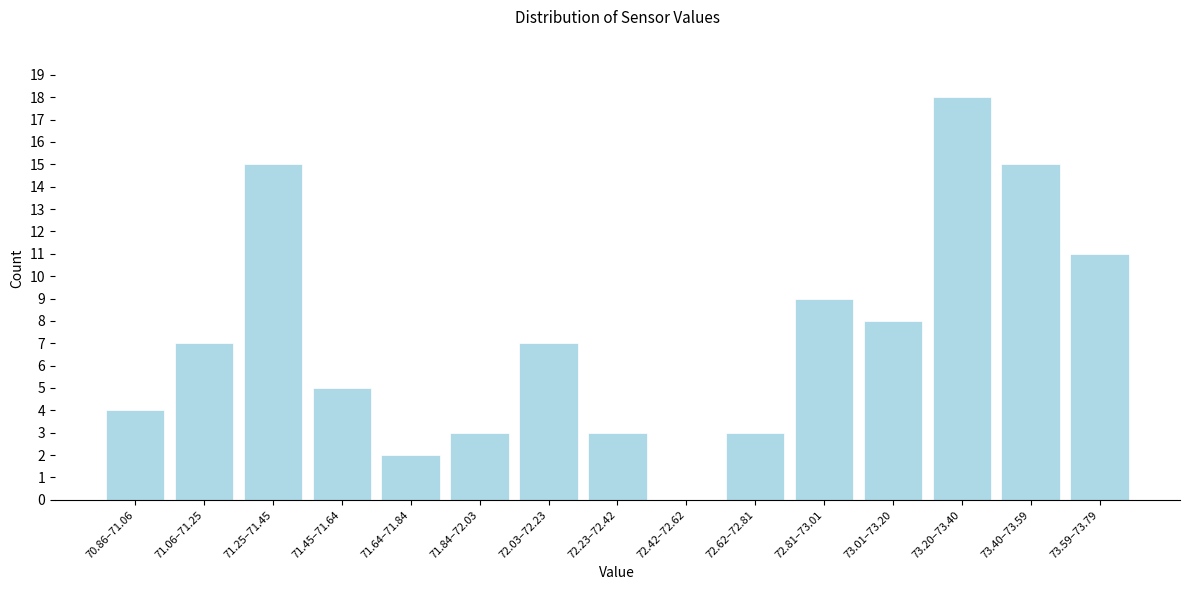

Reading left to right, what are all the values shown in this chart?

70.86–71.06=4	71.06–71.25=7	71.25–71.45=15	71.45–71.64=5	71.64–71.84=2	71.84–72.03=3	72.03–72.23=7	72.23–72.42=3	72.42–72.62=0	72.62–72.81=3	72.81–73.01=9	73.01–73.20=8	73.20–73.40=18	73.40–73.59=15	73.59–73.79=11